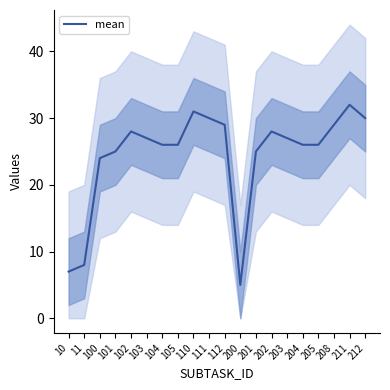

How many interior local peaks (higher than both neighbors) does the data have?

4